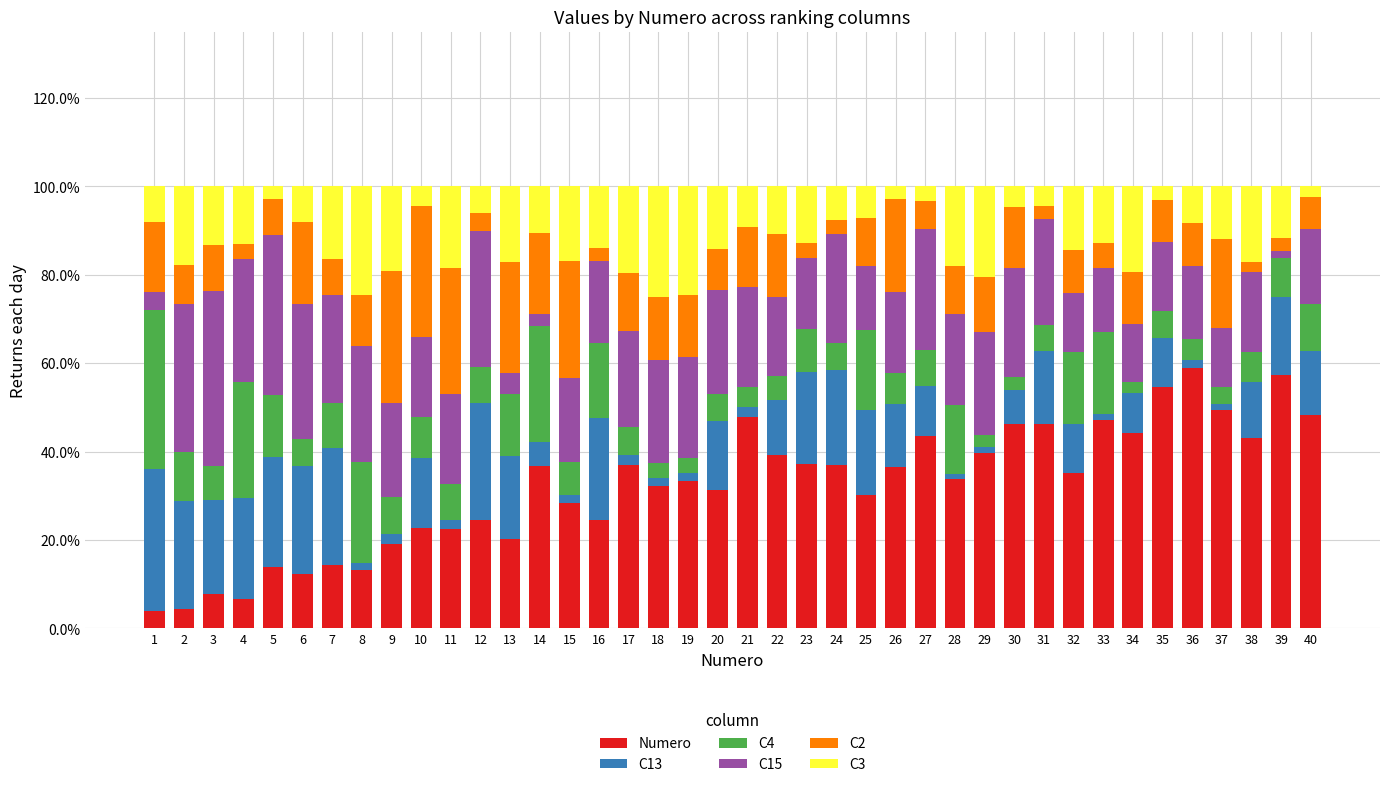

Are the bars horizontal?

No